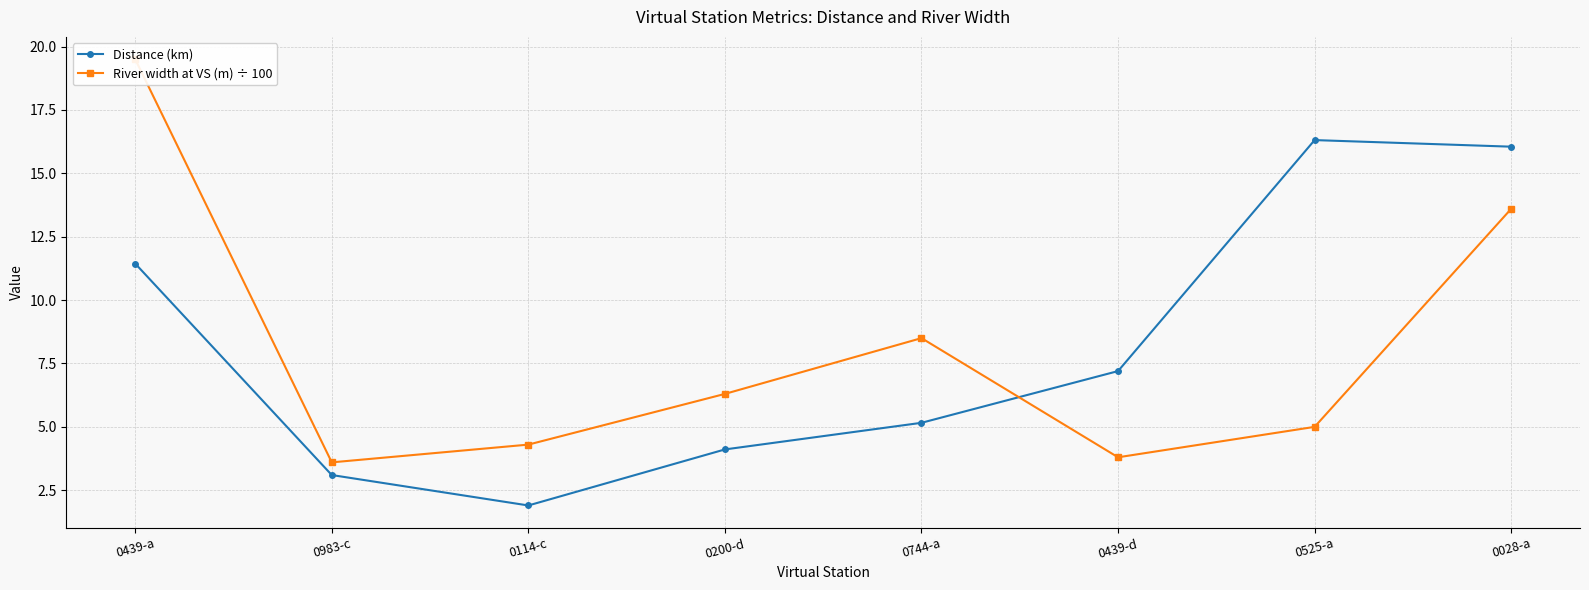

At which label does Distance (km) first exceed 7?

0439-a